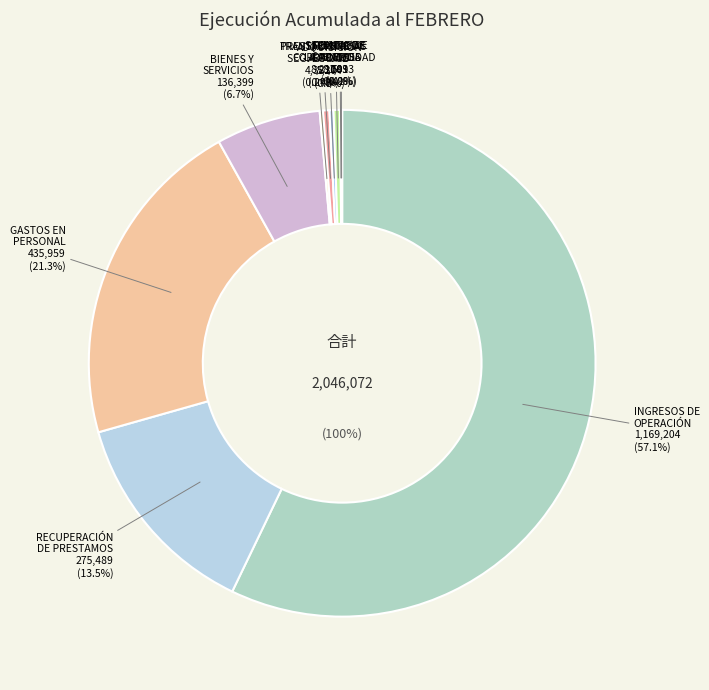

To the nearest percent, what is the combined percentage of SERVICIO DE LA DEUDA and VENTA DE ACTIVOS NO FINANCIEROS?

1%